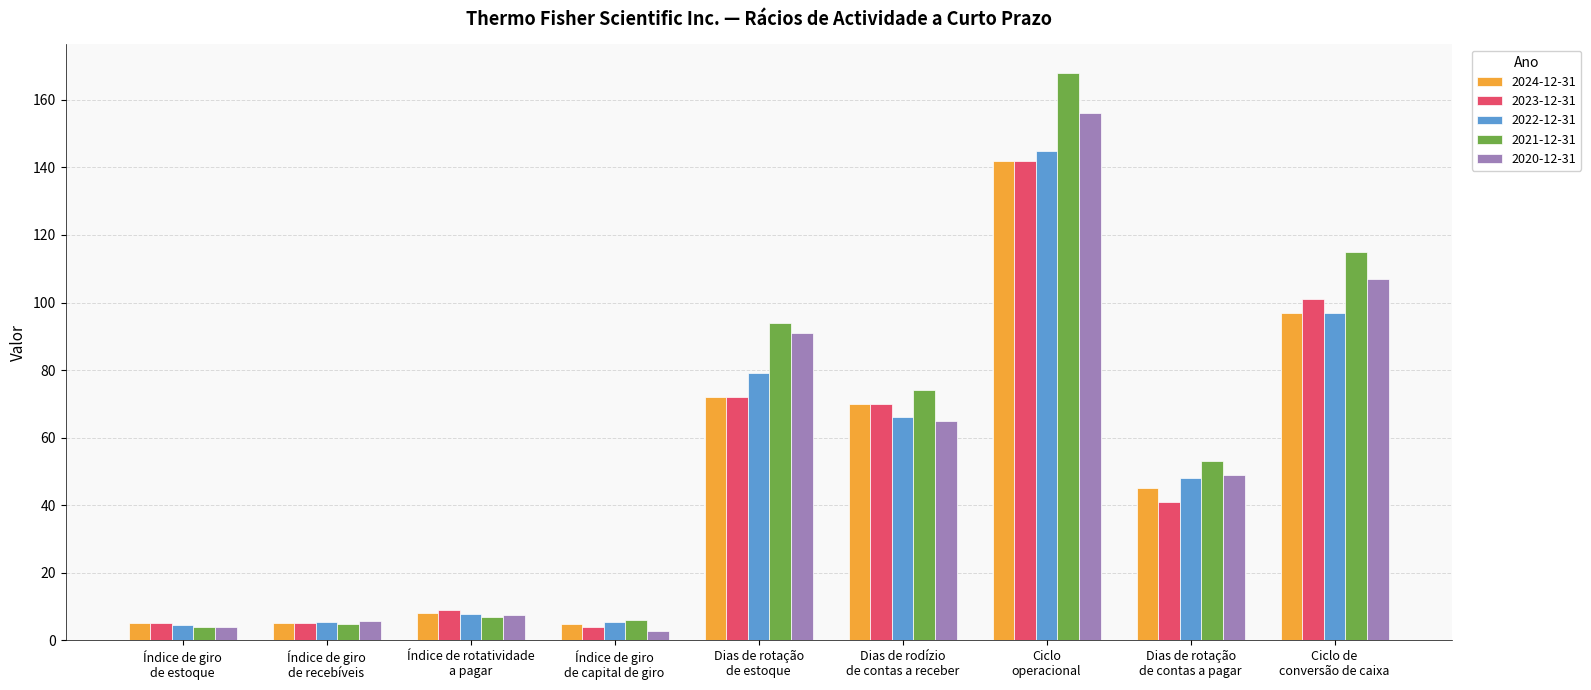

How many bars are there in total?

45